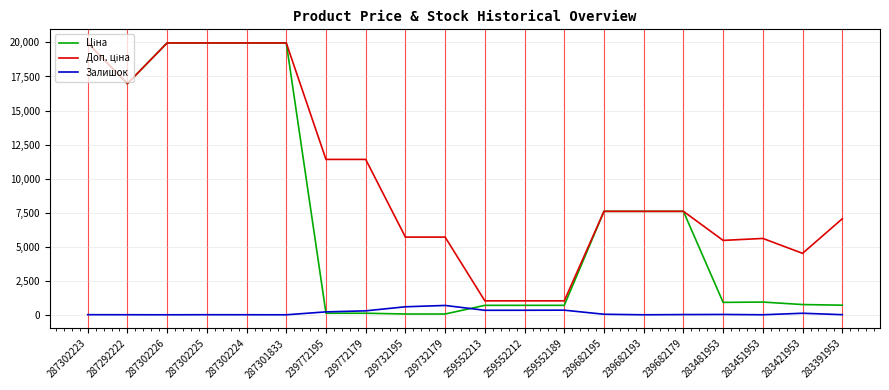

What is the greatest value displayed?

19964.2